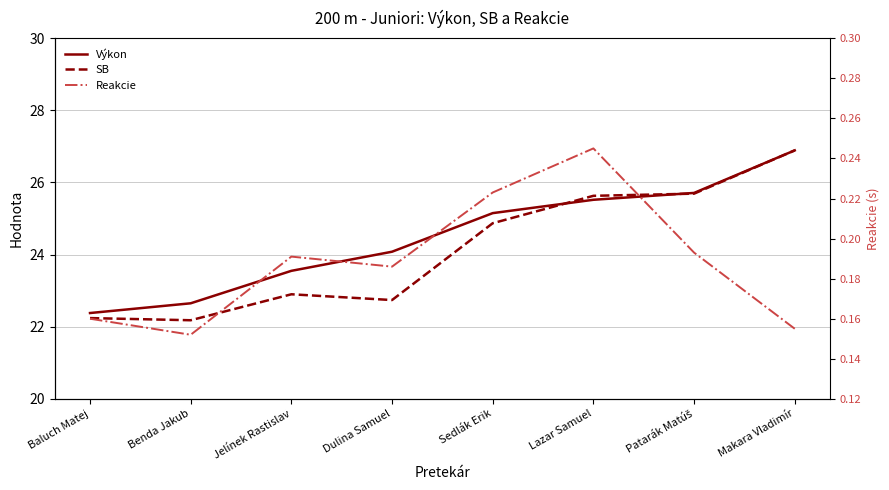

In Reakcie, how many points are lower than both neighbors (excluding endpoints)?

2